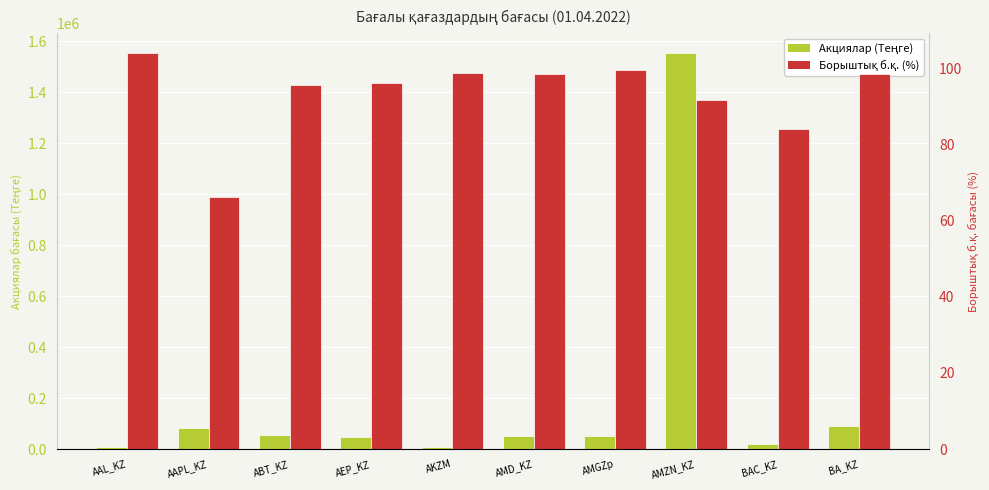

Rank the categories by Акциялар (Теңге) value from lowest to highest.

AKZM, AAL_KZ, BAC_KZ, AEP_KZ, AMGZp, AMD_KZ, ABT_KZ, AAPL_KZ, BA_KZ, AMZN_KZ